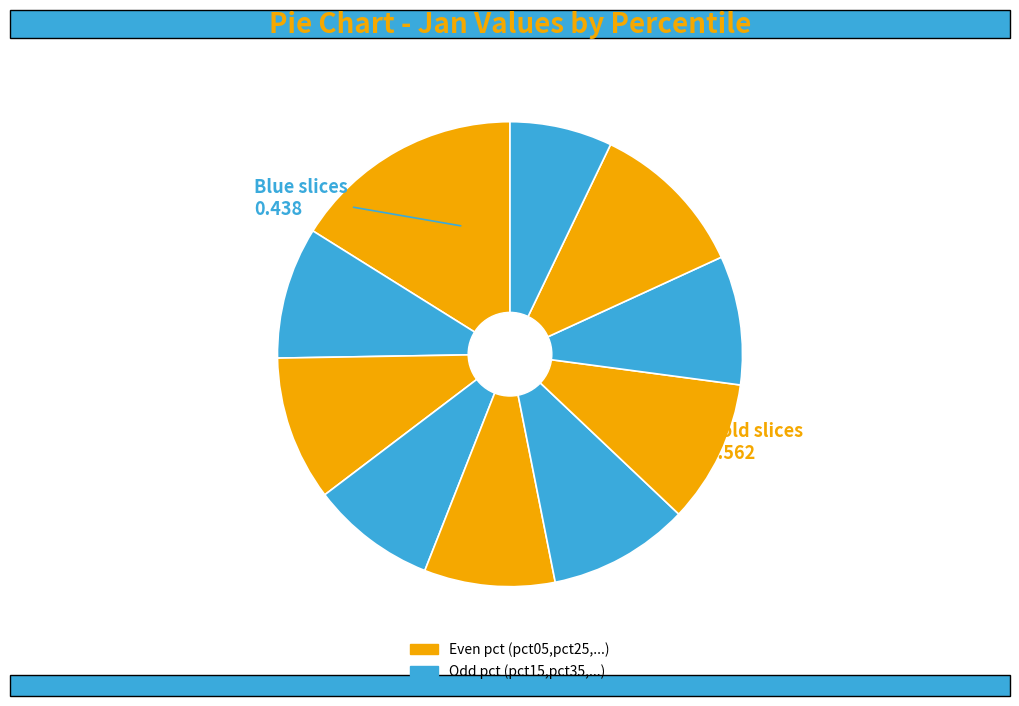

Rank the categories by value from highest to lowest.

pct05, pct85, pct25, pct65, pct55, pct15, pct45, pct75, pct35, pct95